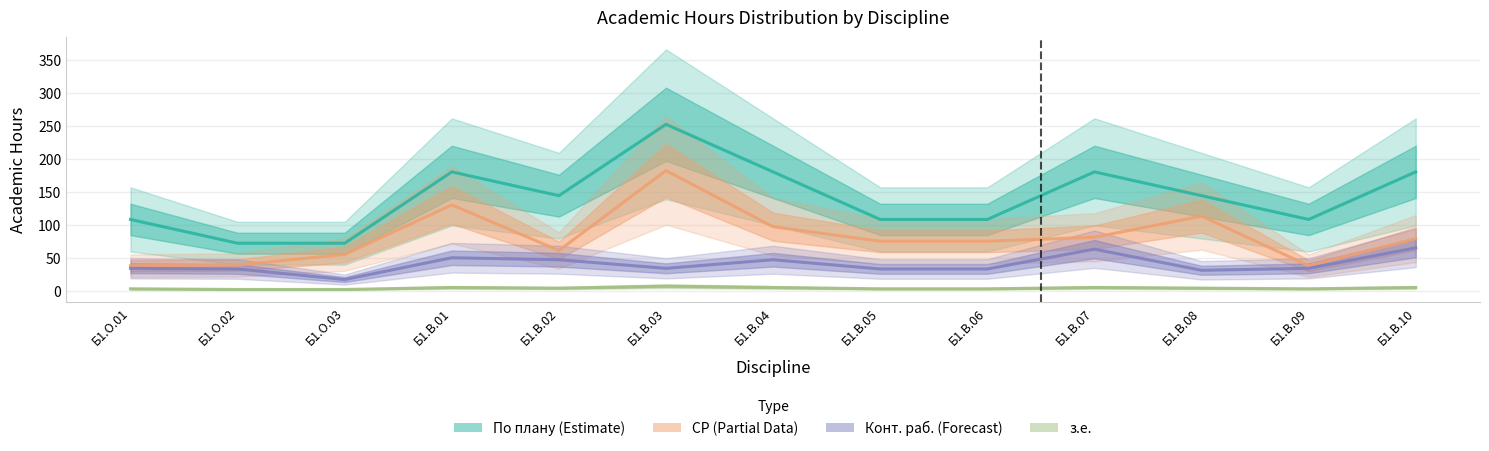

Rank the categories by з.е. value from lowest to highest.

Б1.О.02, Б1.О.03, Б1.О.01, Б1.В.05, Б1.В.06, Б1.В.09, Б1.В.02, Б1.В.08, Б1.В.01, Б1.В.04, Б1.В.07, Б1.В.10, Б1.В.03